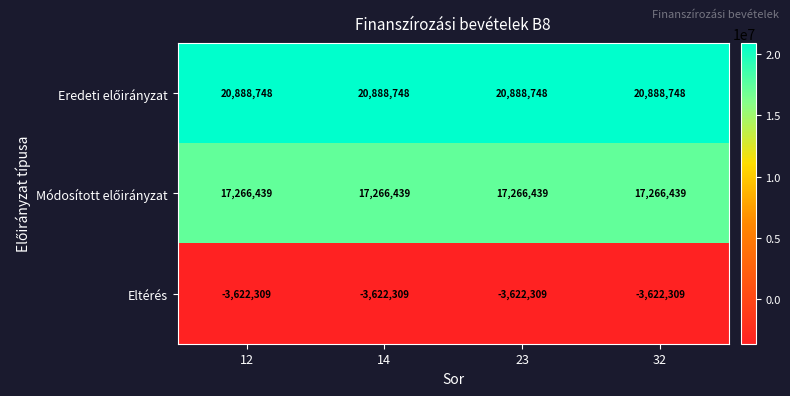

At how many categories does at least one series exceed 9845658?

4